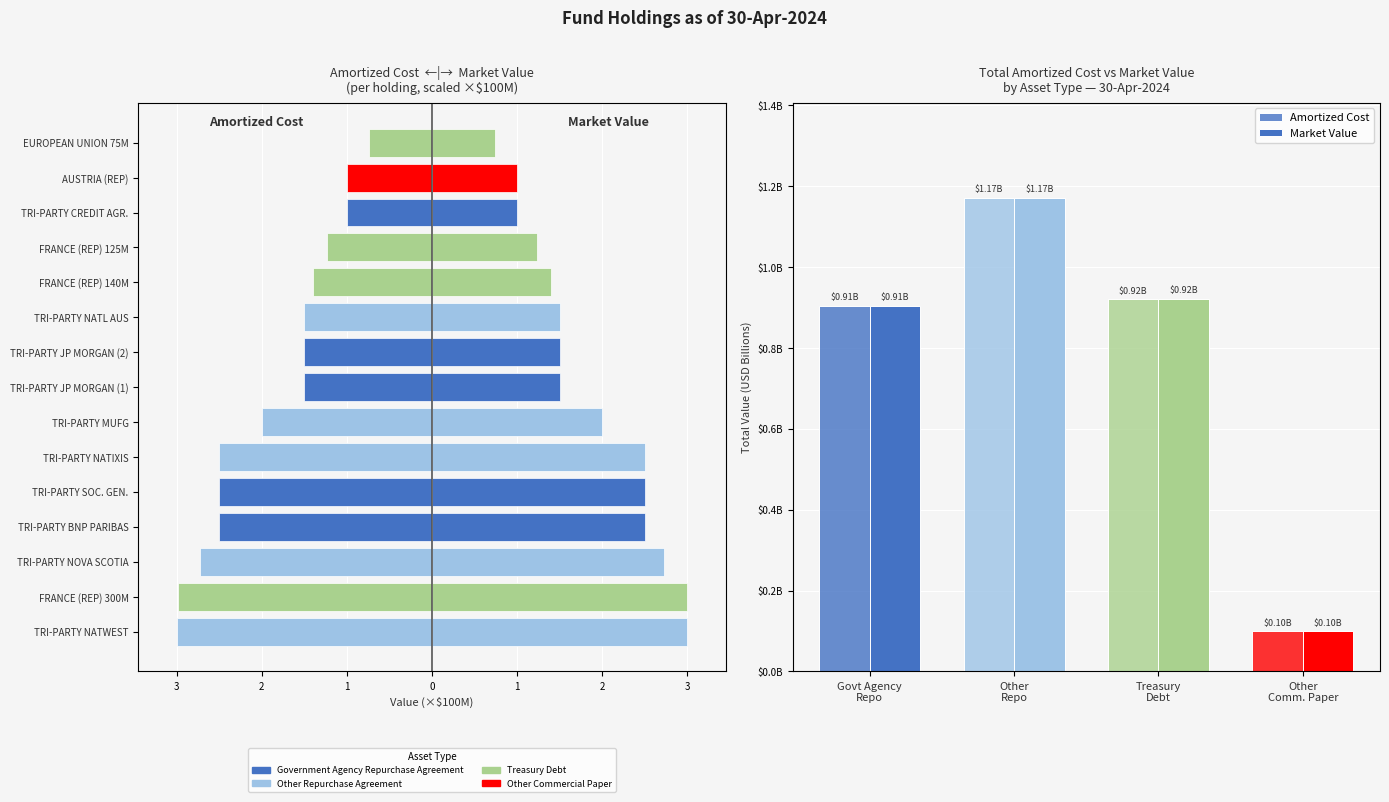

Does the chart contain stacked bars?

No